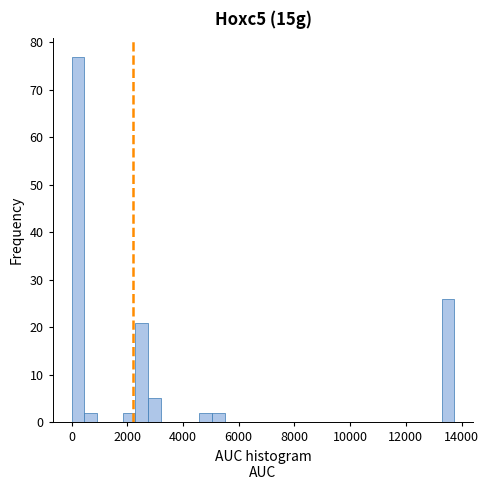

Read against the x-axis, roughly where is the centre of the tallest bar?

200